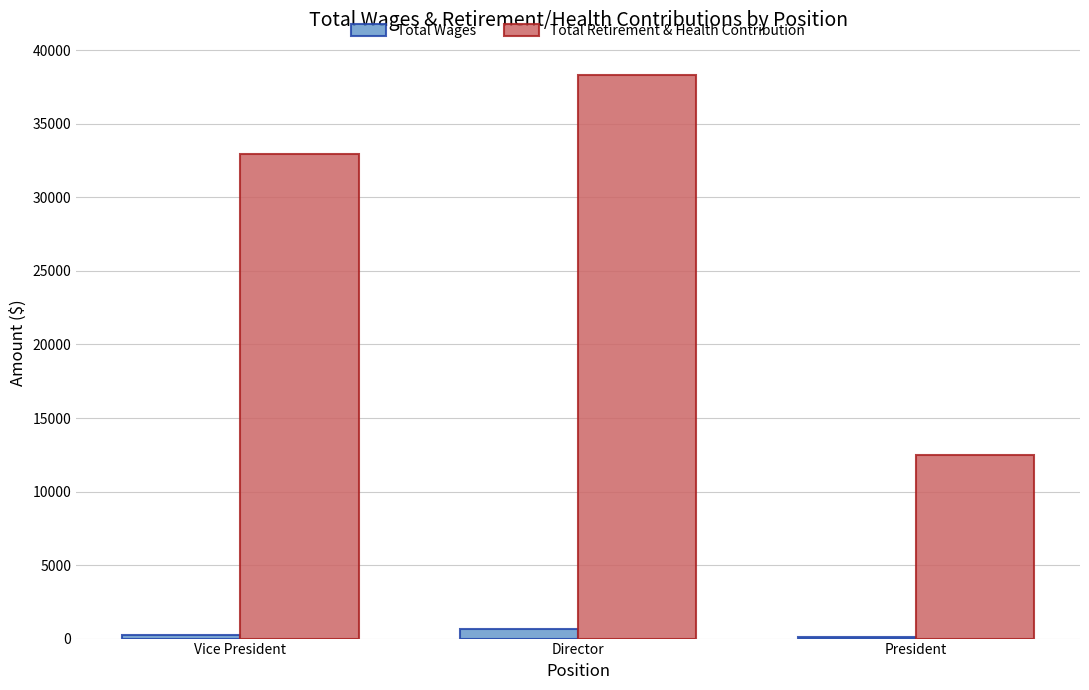

What is the greatest value displayed?

38326